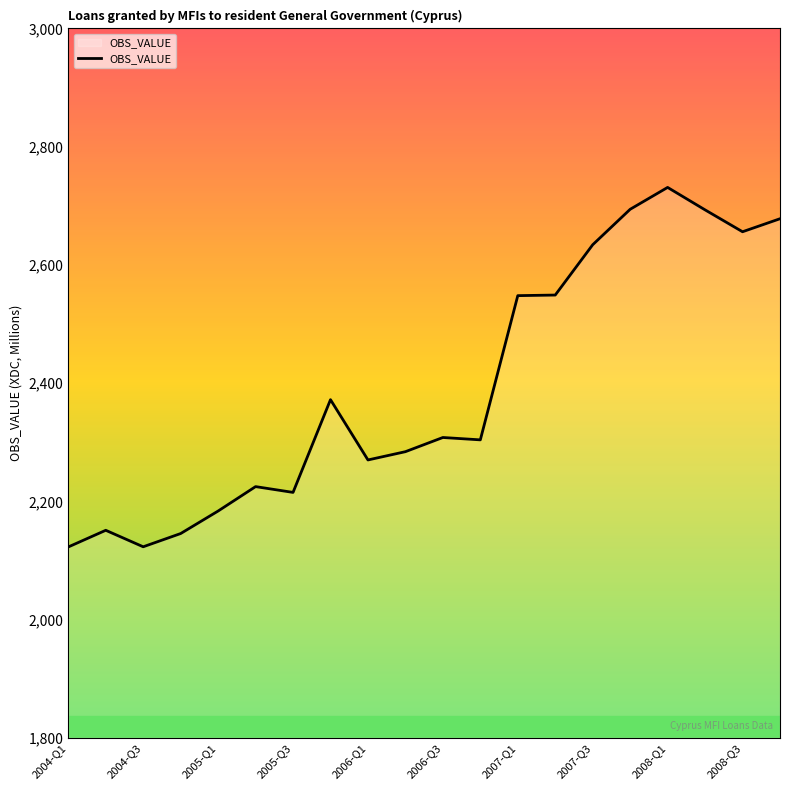

What is the maximum value shown in the chart?

2731.1